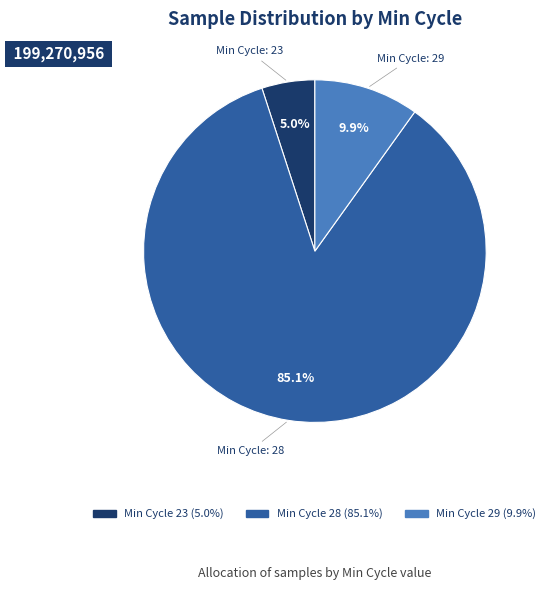

Is there a majority slice in this chart?

Yes